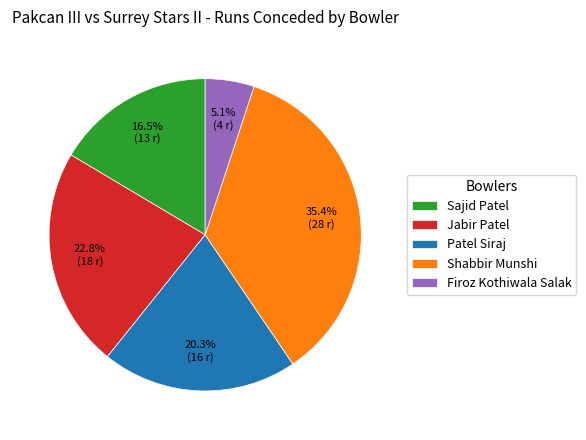

How many slices are in this pie chart?

5